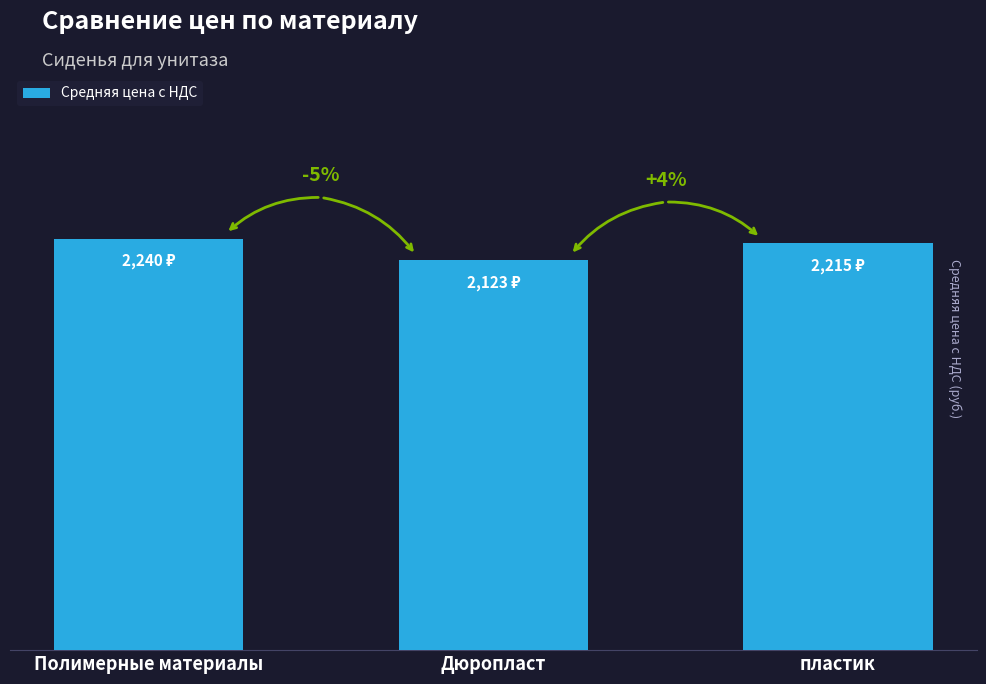

The chart shows a value of 2240.0 at Полимерные материалы. True or false?

True